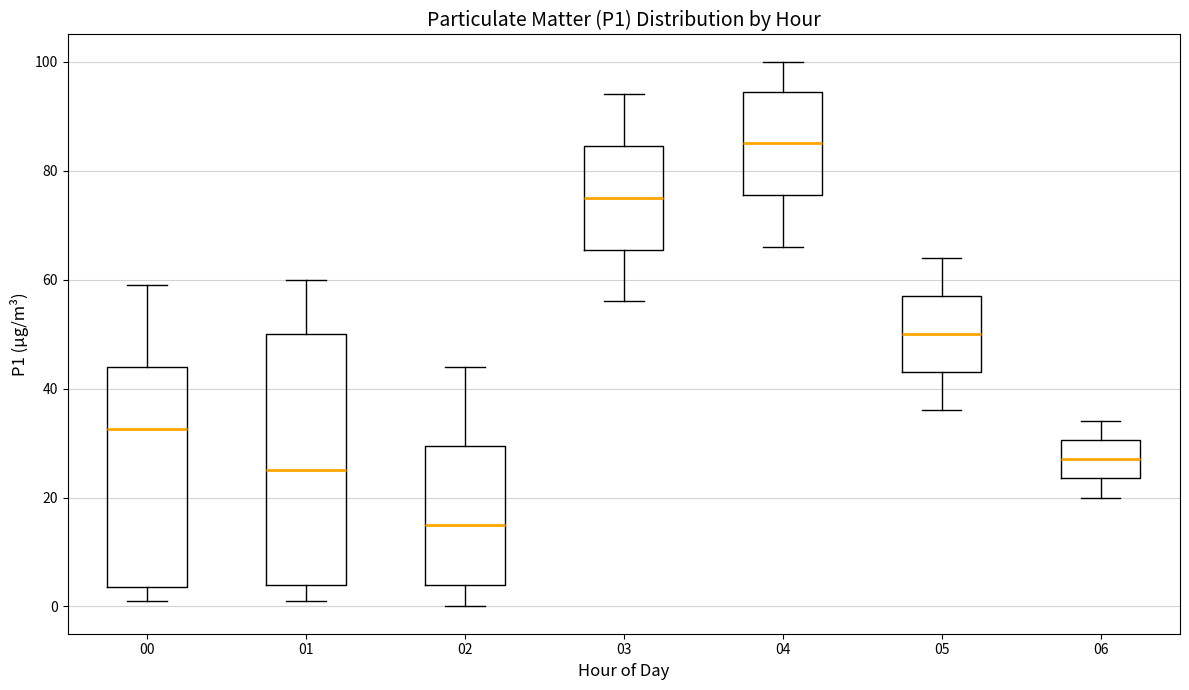

Reading left to right, read every box against the y-axis: the position of its median line, the range the box covers, and the ends of its whiskers. The values are not printed on the chart, so give them approximately, as read against the axis.

00: median 32, box 4 to 44, whiskers 2 to 60
01: median 26, box 4 to 50, whiskers 2 to 60
02: median 16, box 4 to 30, whiskers 0 to 44
03: median 76, box 66 to 84, whiskers 56 to 94
04: median 86, box 76 to 94, whiskers 66 to 100
05: median 50, box 44 to 58, whiskers 36 to 64
06: median 28, box 24 to 30, whiskers 20 to 34